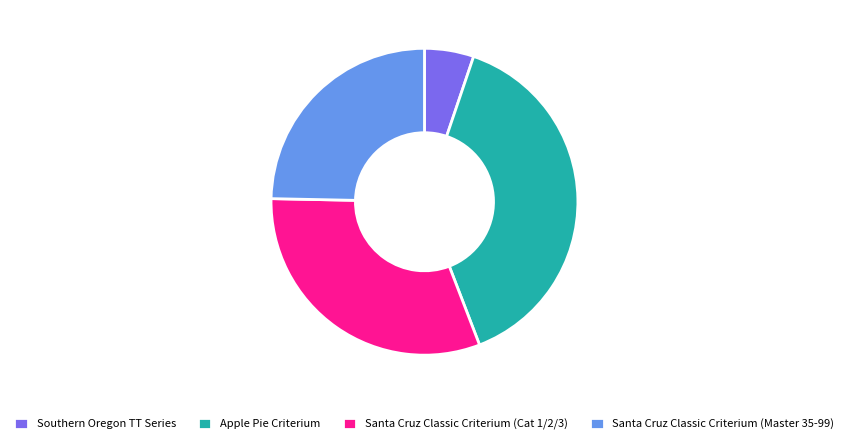

The Santa Cruz Classic Criterium (Master 35-99) slice represents 18% of the pie. True or false?

False